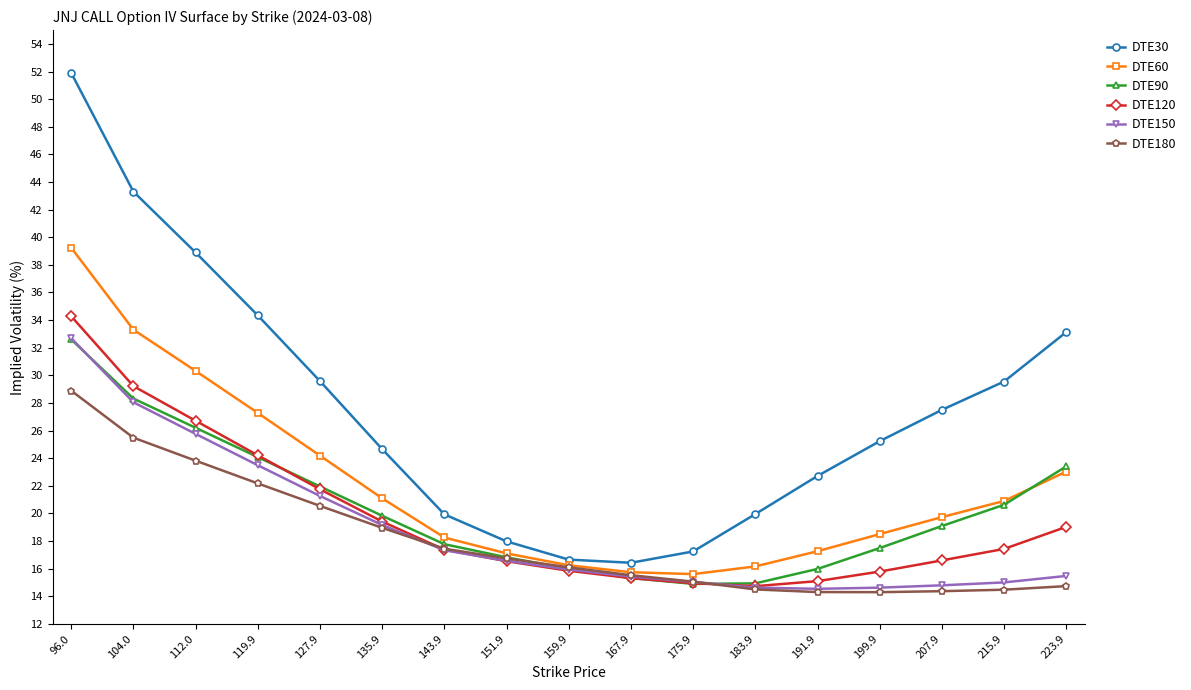

Is the value of DTE120 at 191.9 greater than the value of DTE150 at 119.9?

No